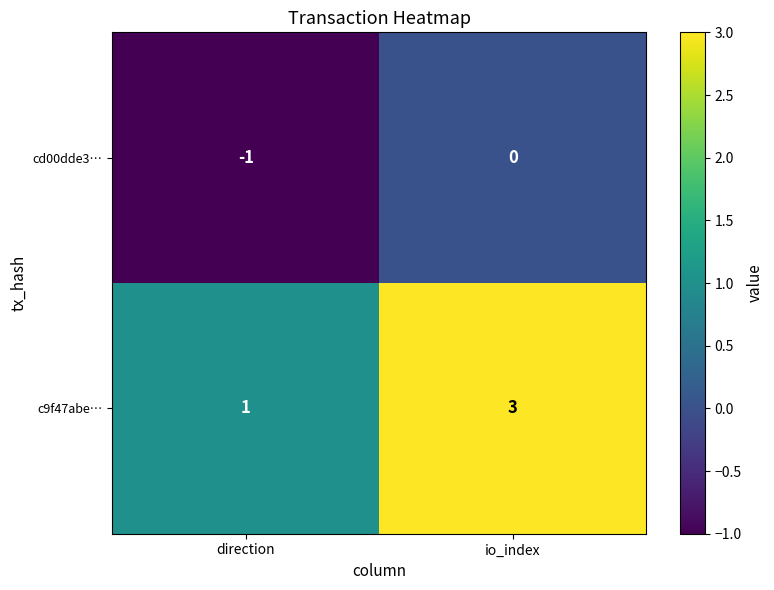

What is the sum of the c9f47abe… values at io_index and direction?

4